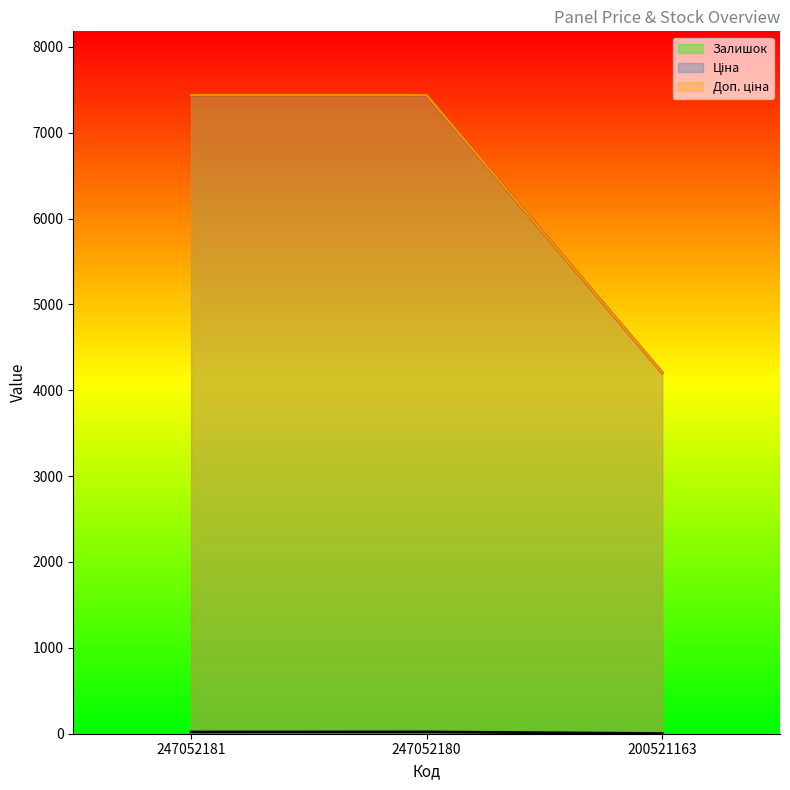

What is the value of the Залишок point at the 3rd from the left?

2.0